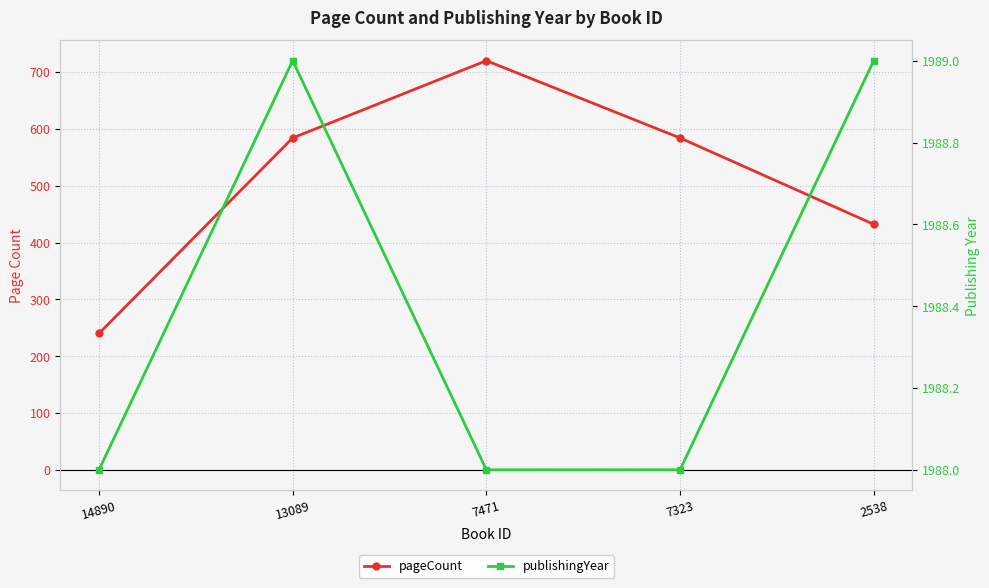

Count the number of data series in this chart.

2